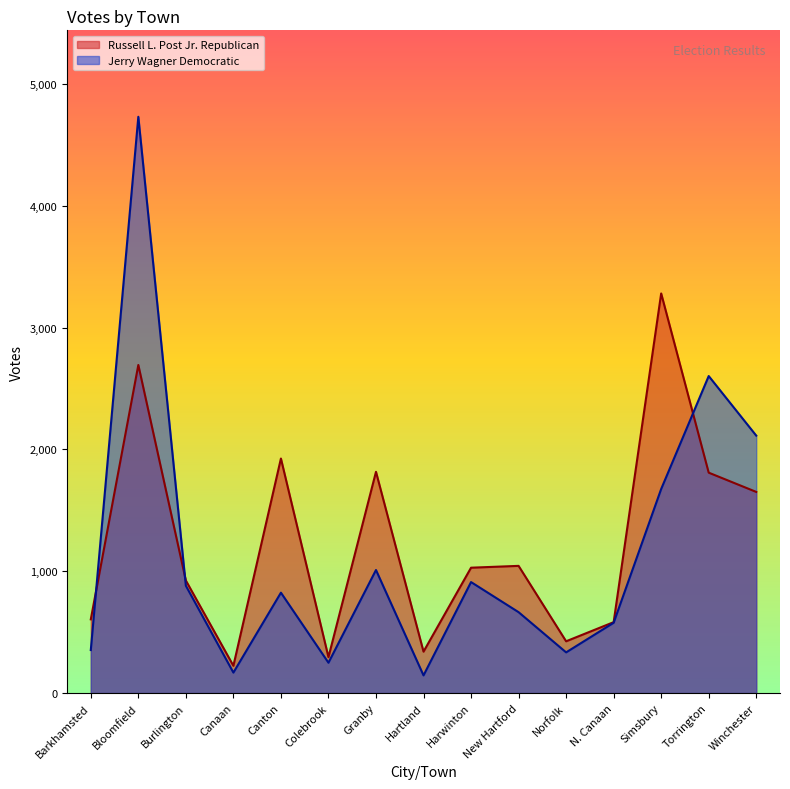

How many categories are shown in the chart?

15